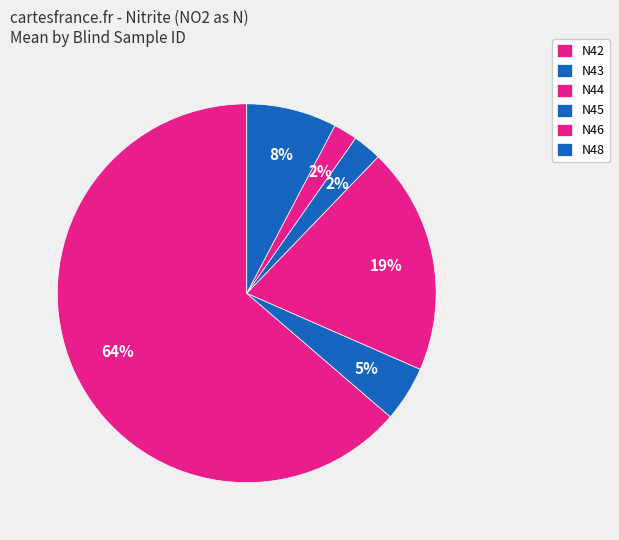

Is there a majority slice in this chart?

Yes